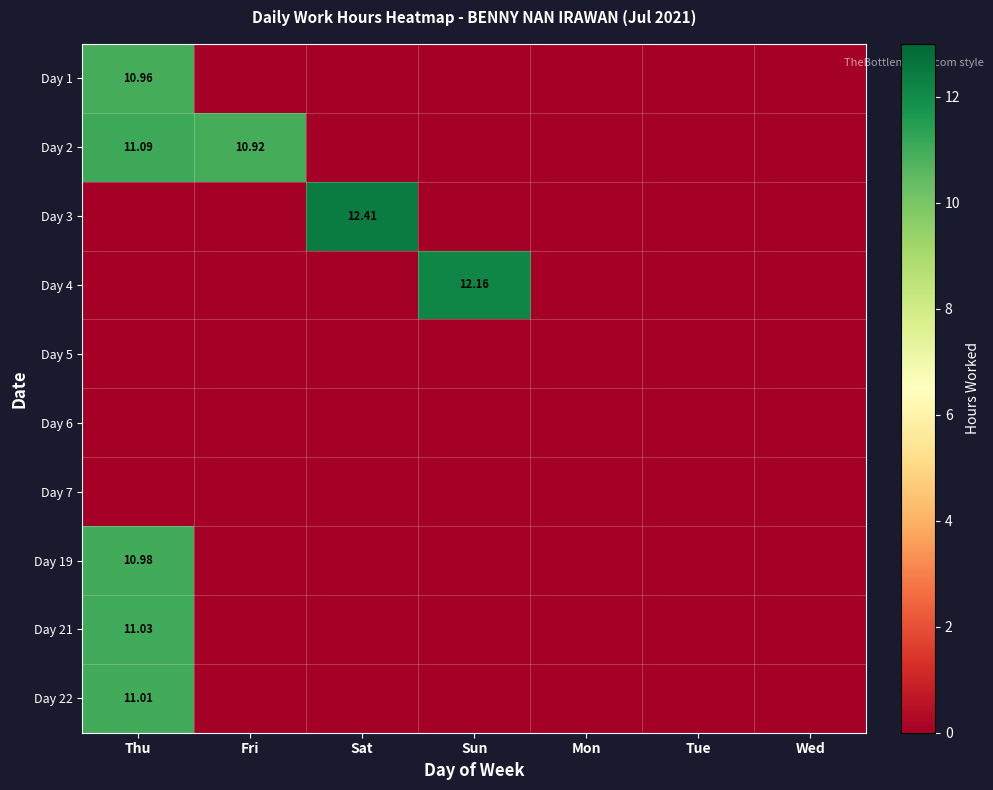

What is the greatest value displayed?

12.4